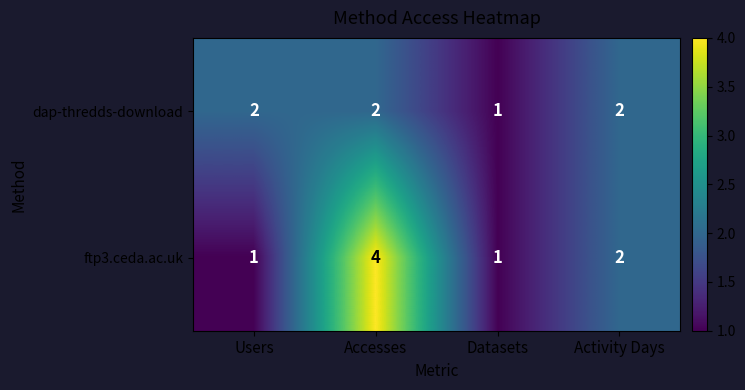

At which label is dap-thredds-download closest to 1?

Datasets